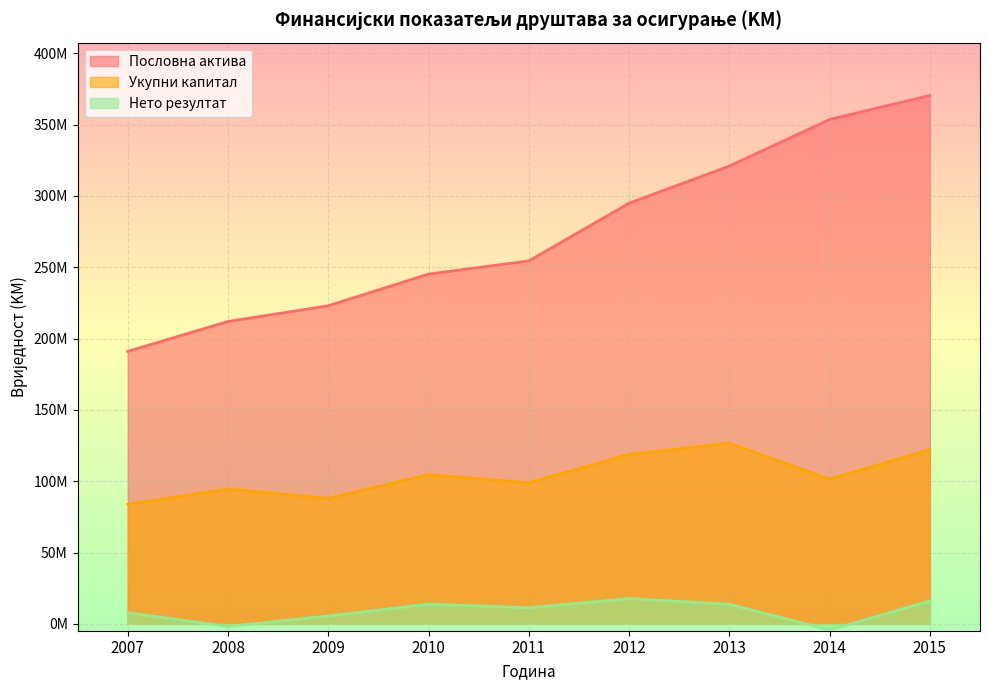

How many lines are shown in the chart?

3